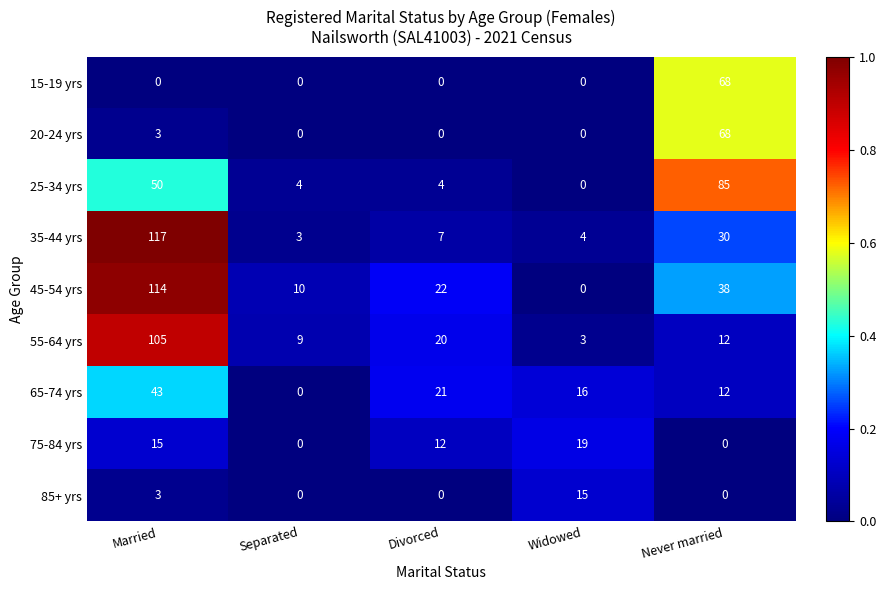

The value of 20-24 yrs at Never married is 25. True or false?

False